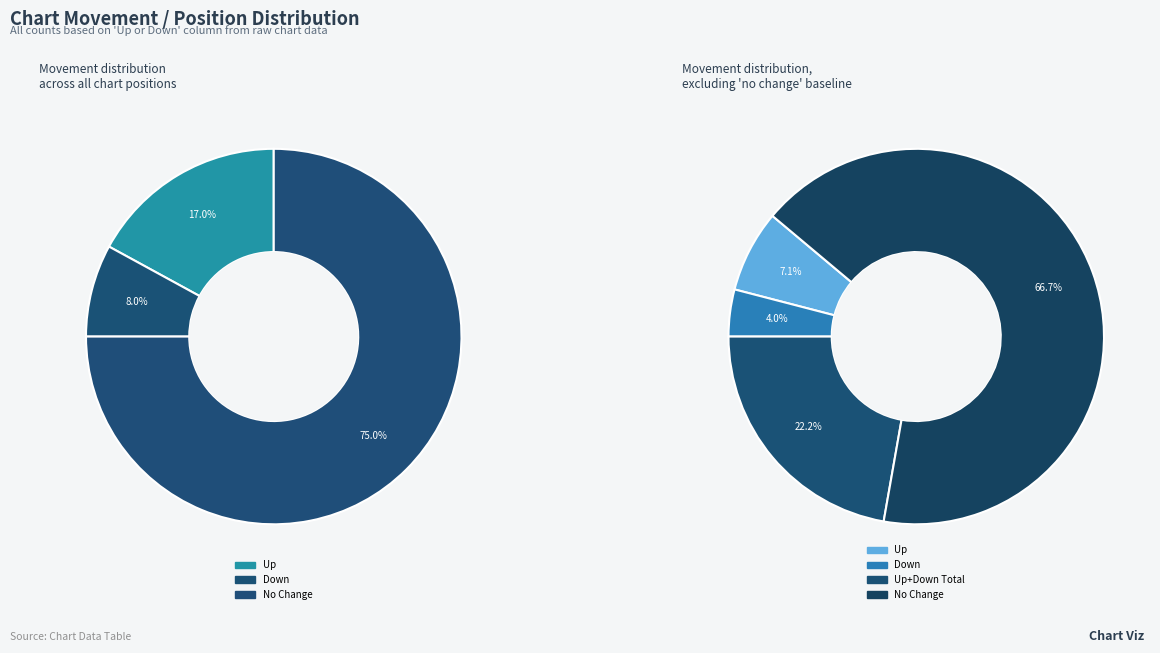

Between down and up, which is larger?

up